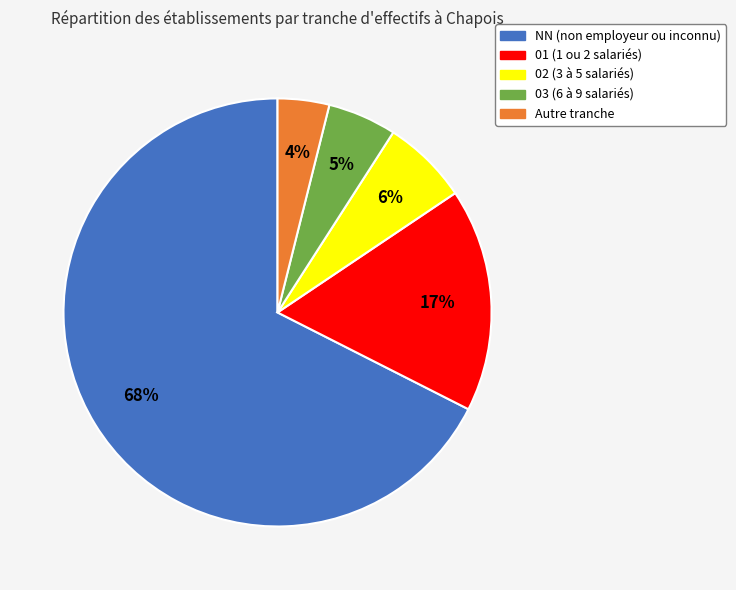

Is there a majority slice in this chart?

Yes